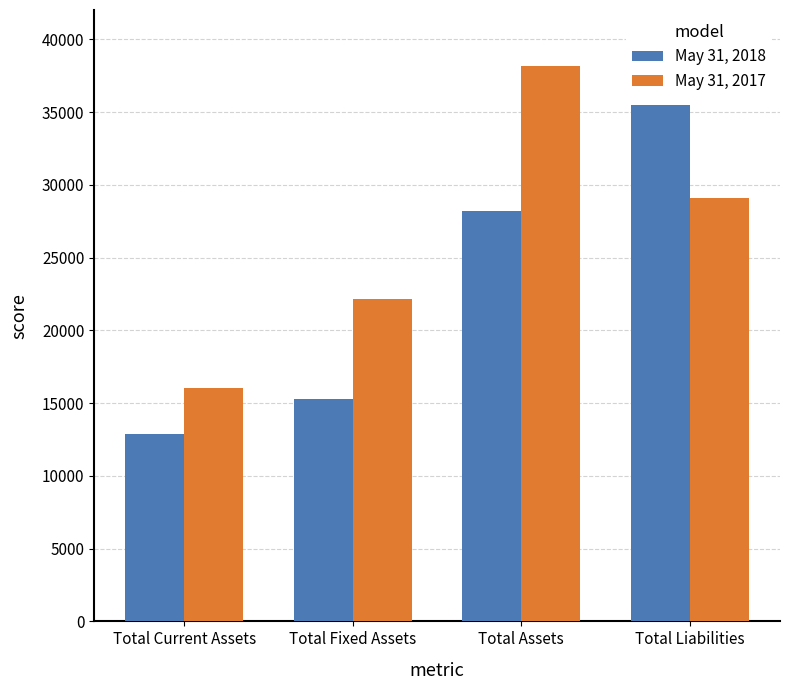

How many May 31, 2017 values are between 22184 and 38190?

3